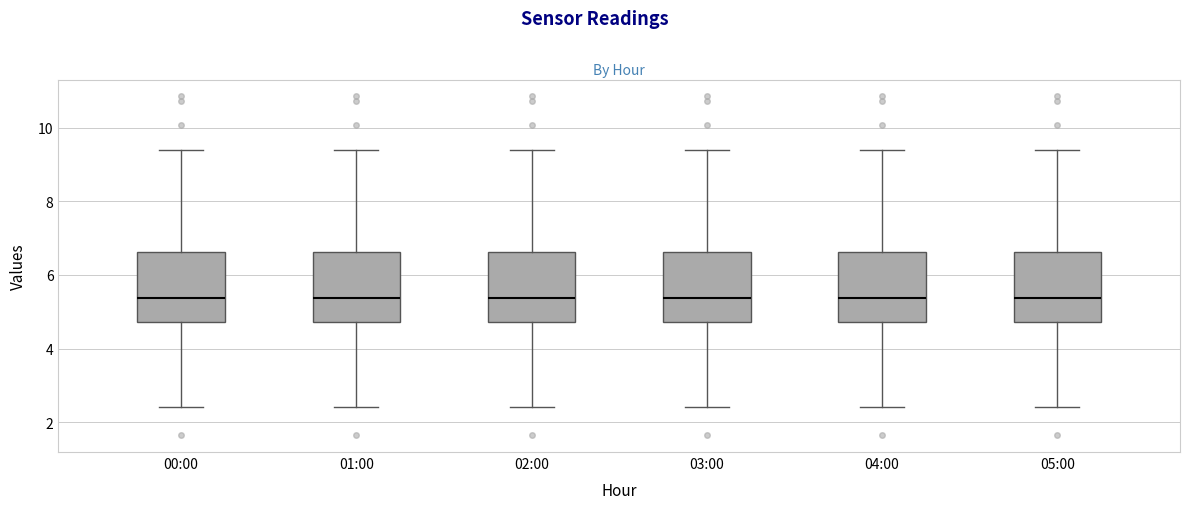

Where is the lower edge of the box for 01:00 on the y-axis? The values are not printed on the chart, so give them approximately, as read against the axis.

4.8